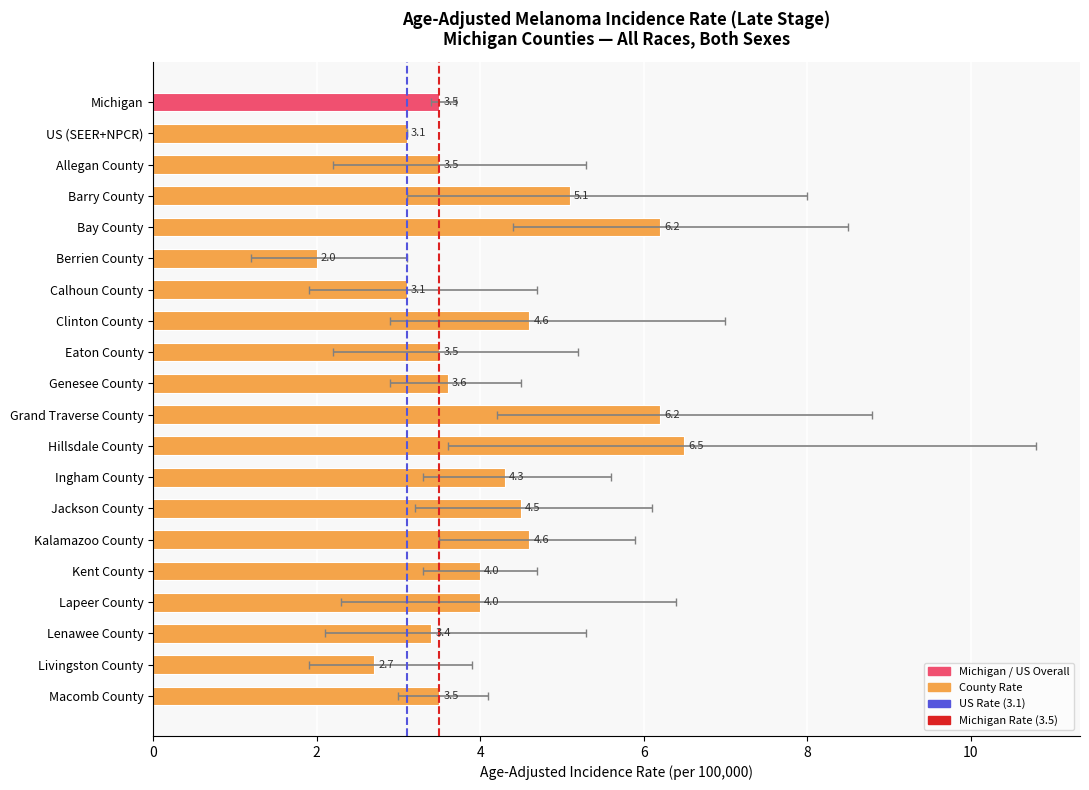

What is the minimum value shown in the chart?

2.0